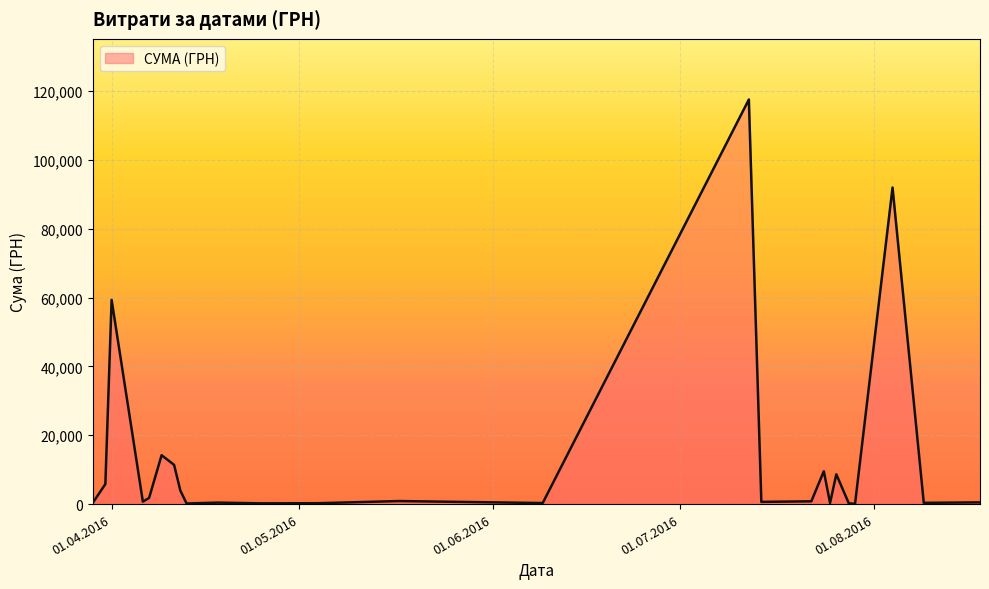

What is the difference between the maximum and minimum values?

117471.0